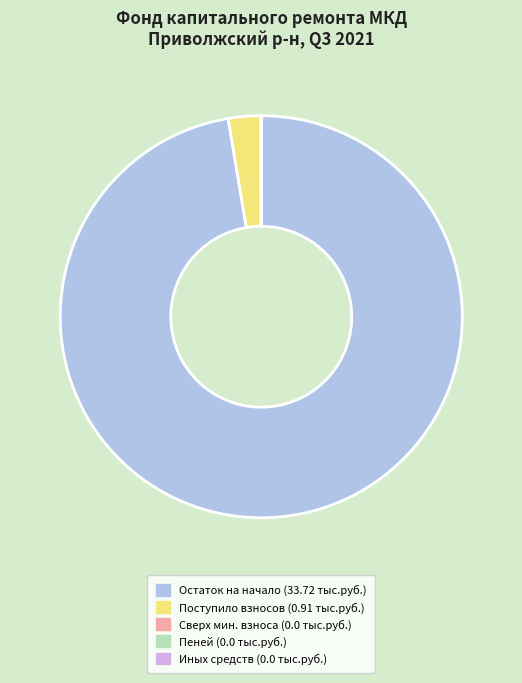

Which slice is the largest?

Остаток на начало (33.72 тыс.руб.)